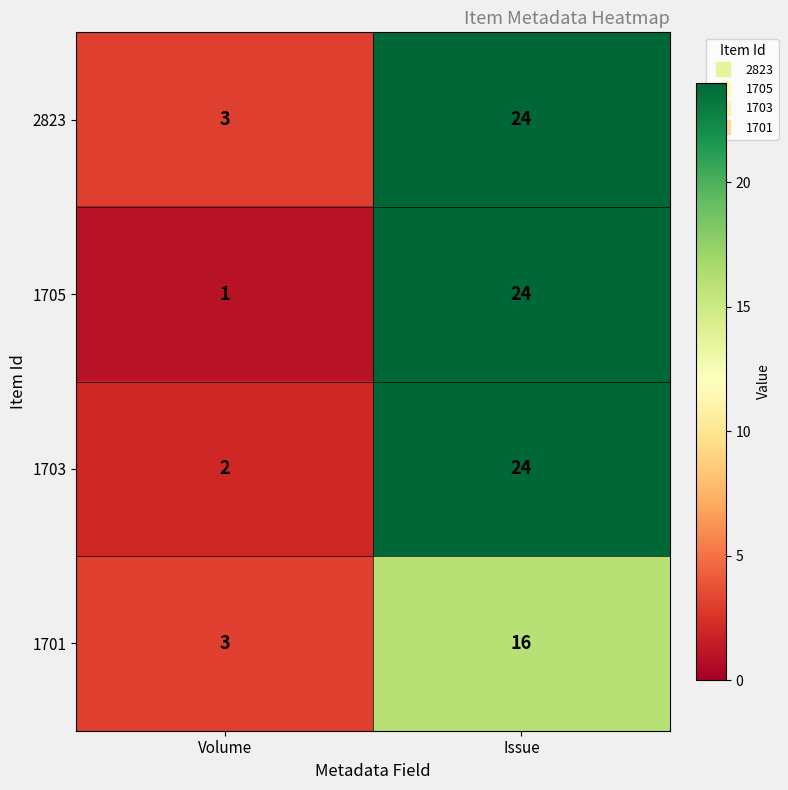

Which series has the largest total across all categories?

2823